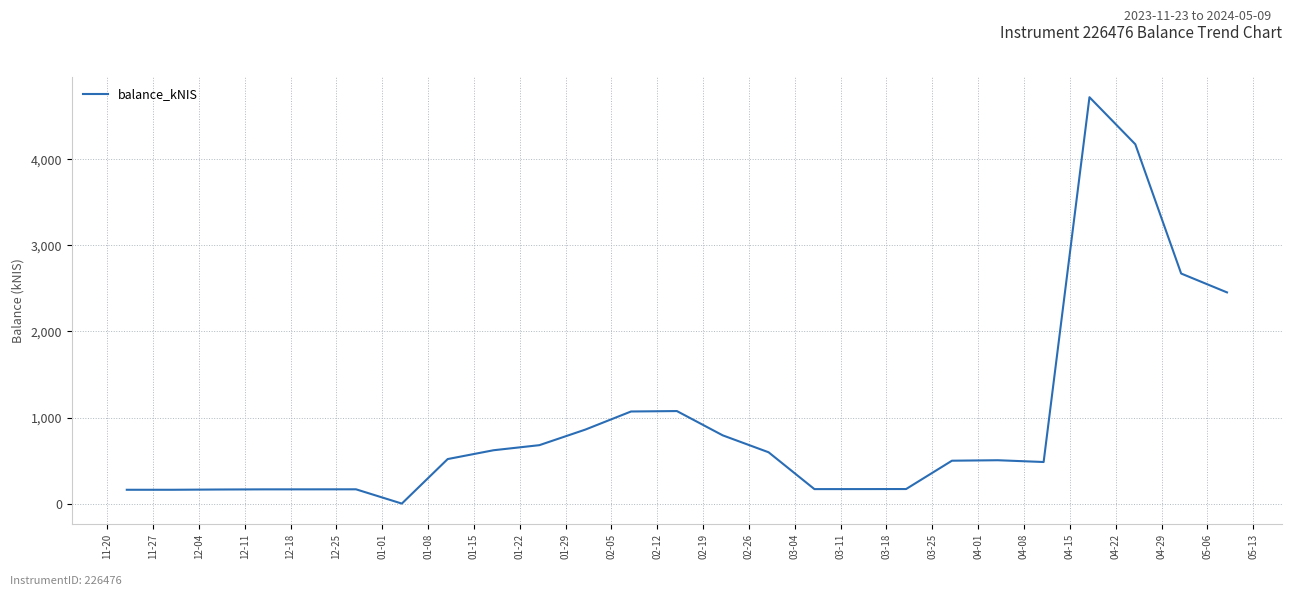

What is the greatest value displayed?

4722.6